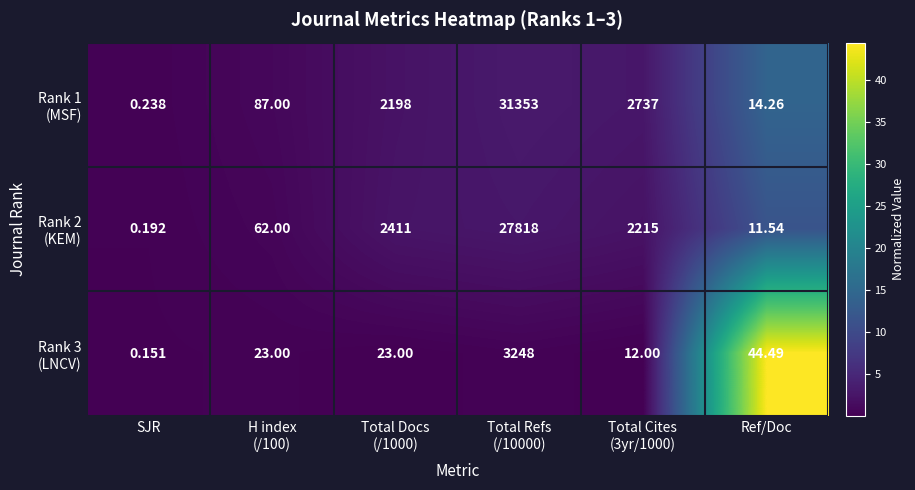

At which category does the chart reach its minimum across all series?

SJR